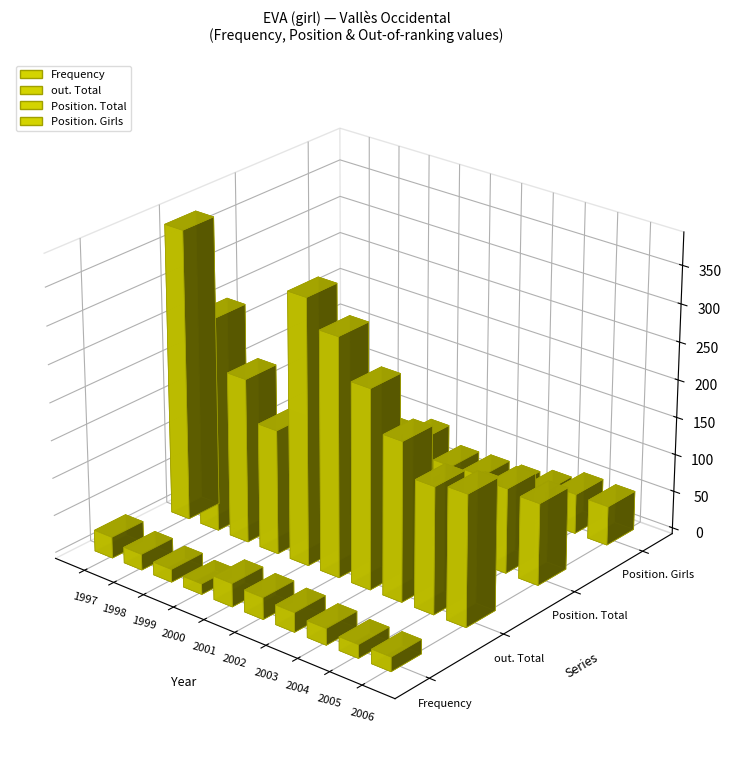

The out. Total series shows 65 at 2006. True or false?

False